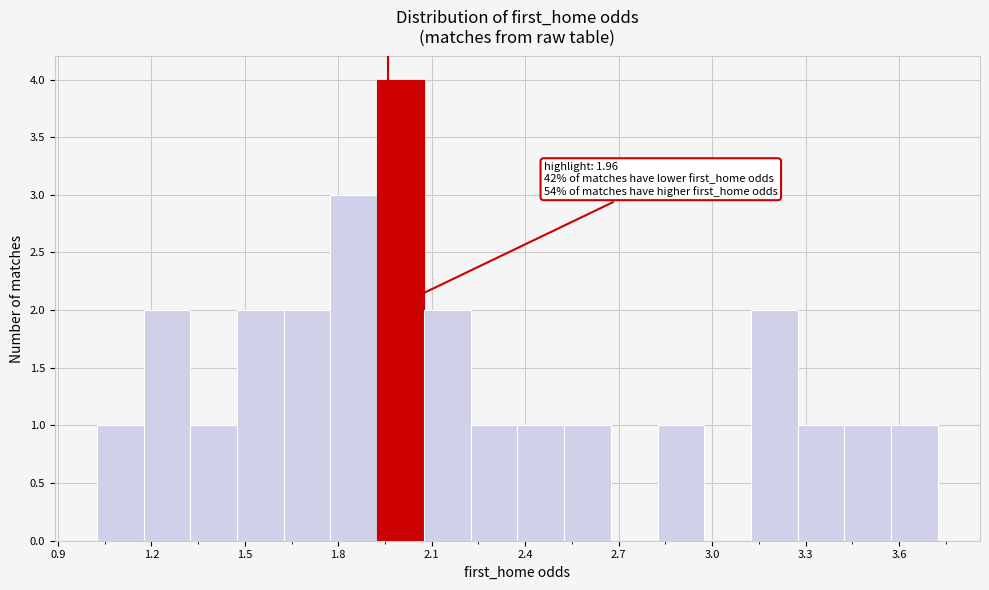

Read against the x-axis, roughly where is the centre of the tallest bar?

2.00